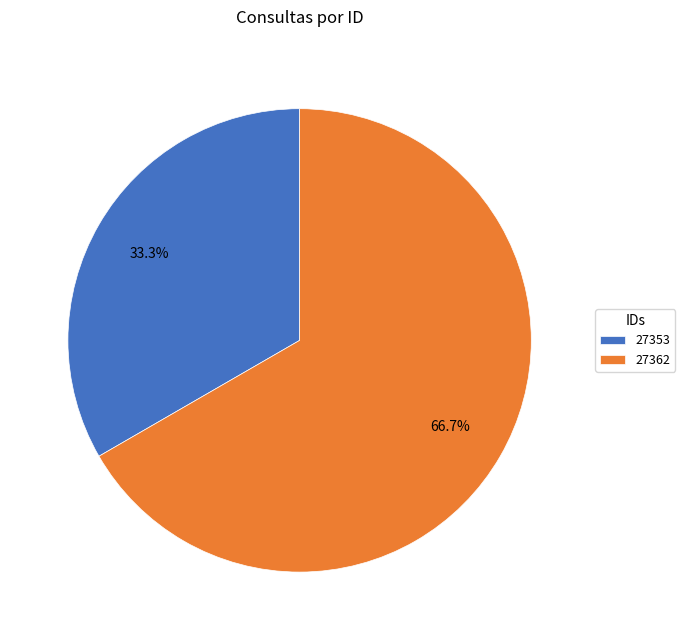

Does 27353 account for over 50% of the chart?

No